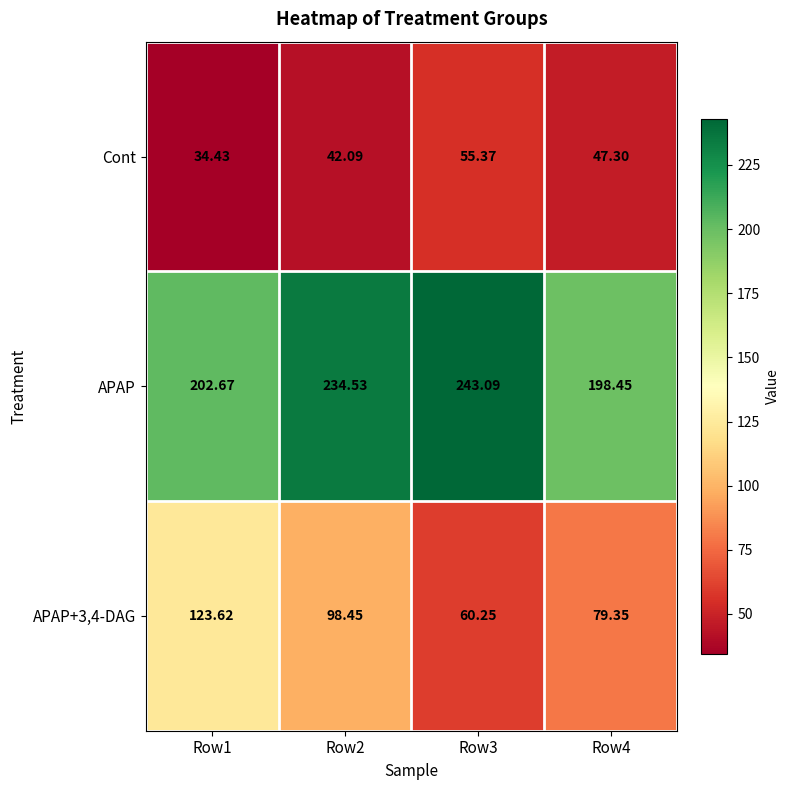

What is the minimum value shown in the chart?

34.4